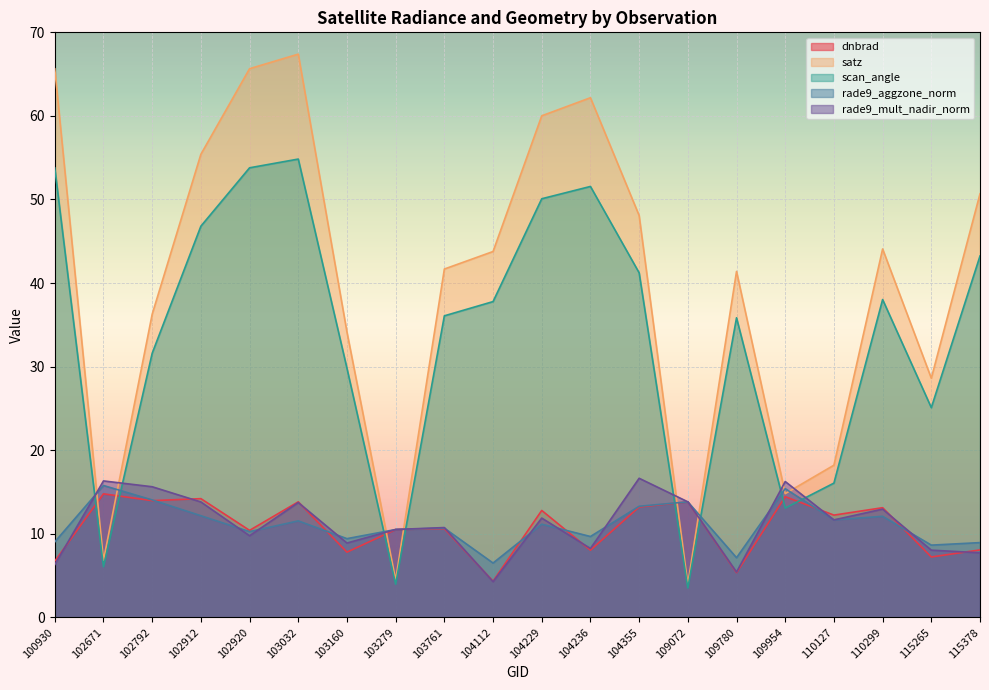

What are all the series names shown in the legend?

dnbrad, satz, scan_angle, rade9_aggzone_norm, rade9_mult_nadir_norm